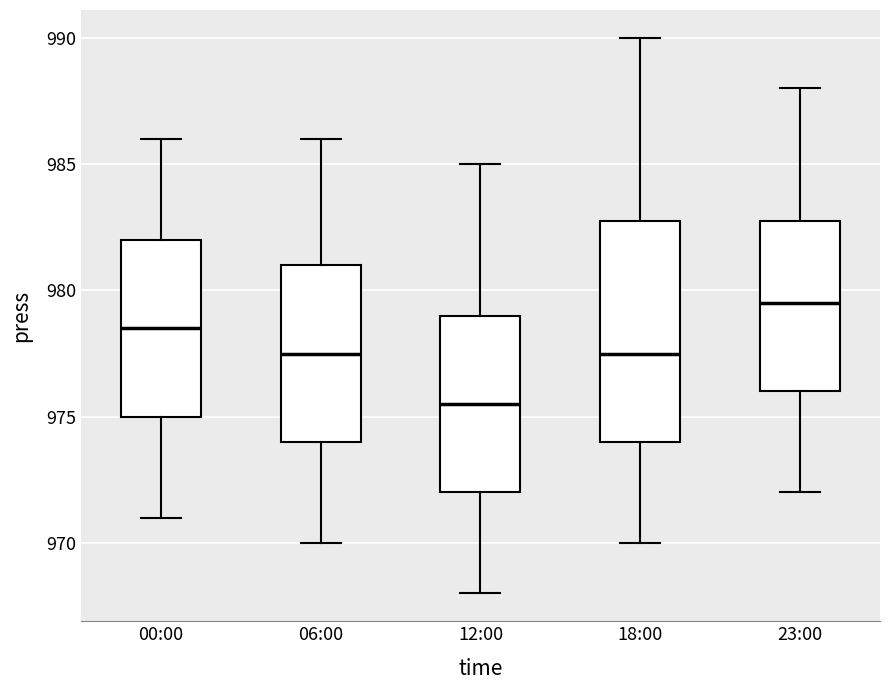

Reading left to right, read every box against the y-axis: the position of its median line, the range the box covers, and the ends of its whiskers. The values are not printed on the chart, so give them approximately, as read against the axis.

00:00: median 978.5, box 975.0 to 982.0, whiskers 971.0 to 986.0
06:00: median 977.5, box 974.0 to 981.0, whiskers 970.0 to 986.0
12:00: median 975.5, box 972.0 to 979.0, whiskers 968.0 to 985.0
18:00: median 977.5, box 974.0 to 983.0, whiskers 970.0 to 990.0
23:00: median 979.5, box 976.0 to 983.0, whiskers 972.0 to 988.0